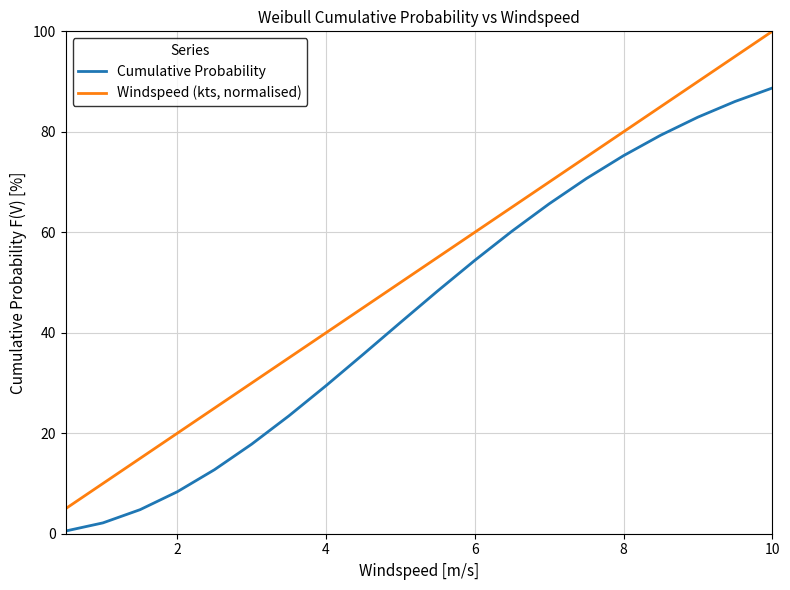

List the series in order of their peak value, lowest first.

Cumulative Probability, Windspeed (kts, normalised)